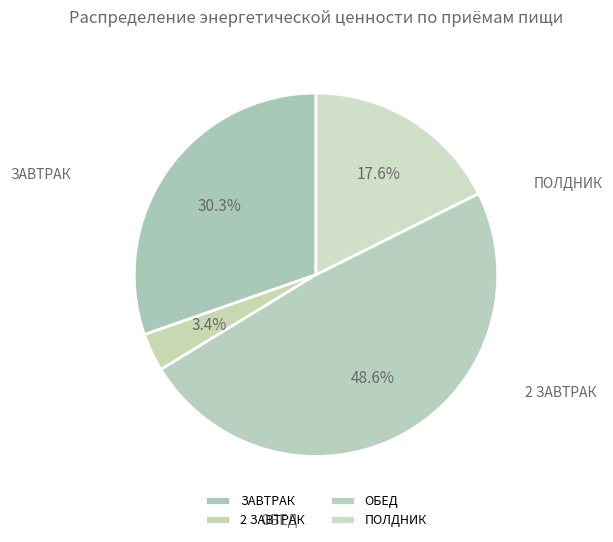

Count the number of slices in the pie.

4